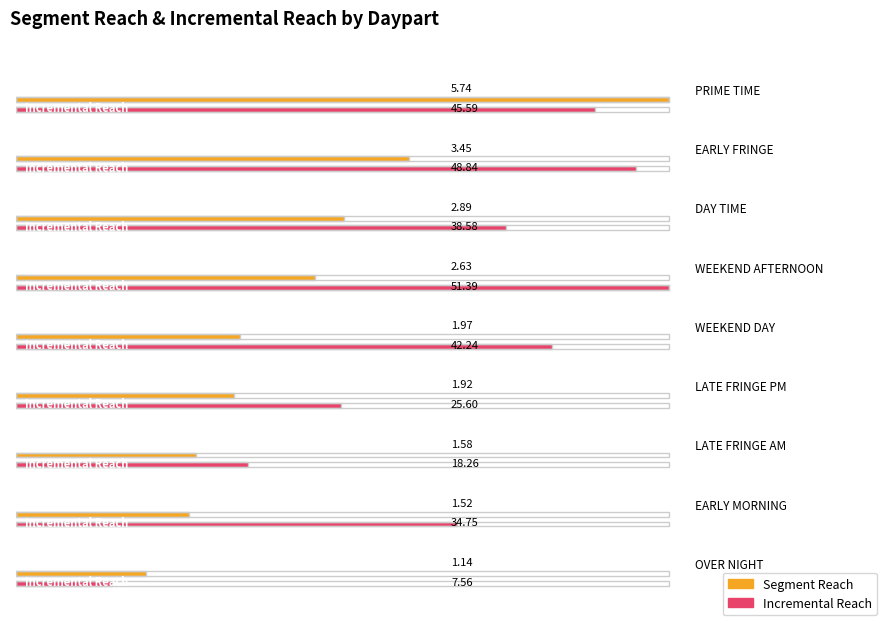

Reading left to right, extract all data points from this chart.

Segment Reach: 5.7	3.5	2.9	2.6	2.0	1.9	1.6	1.5	1.1
Incremental Seg: 45.6	48.8	38.6	51.4	42.2	25.6	18.3	34.7	7.6